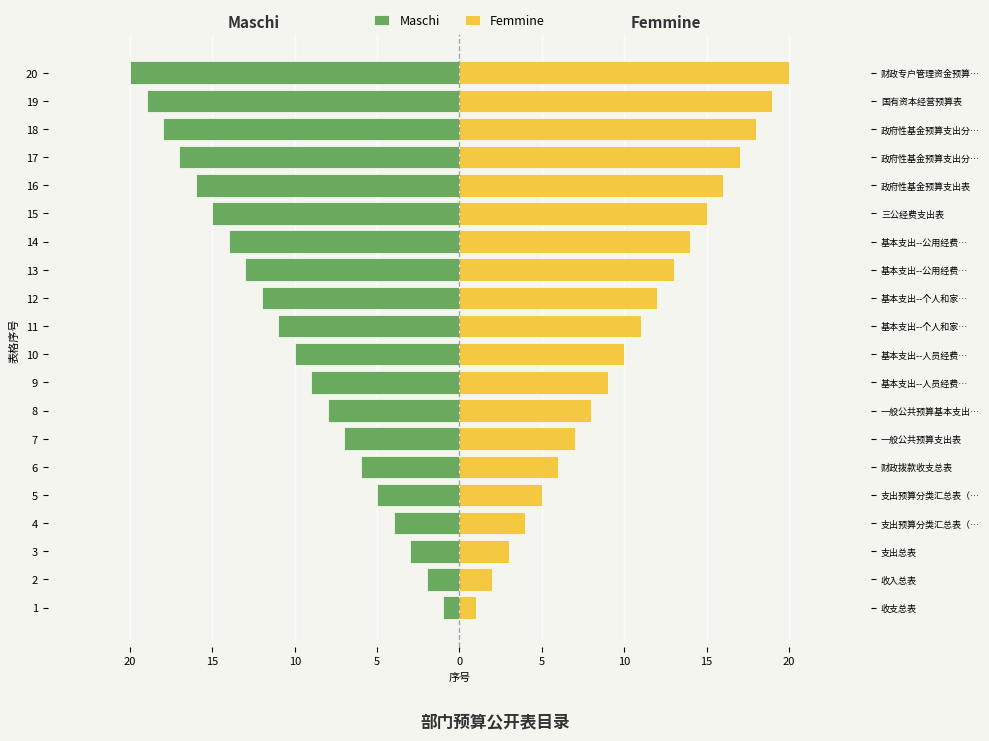

At which category is the sum across all series the highest?

1